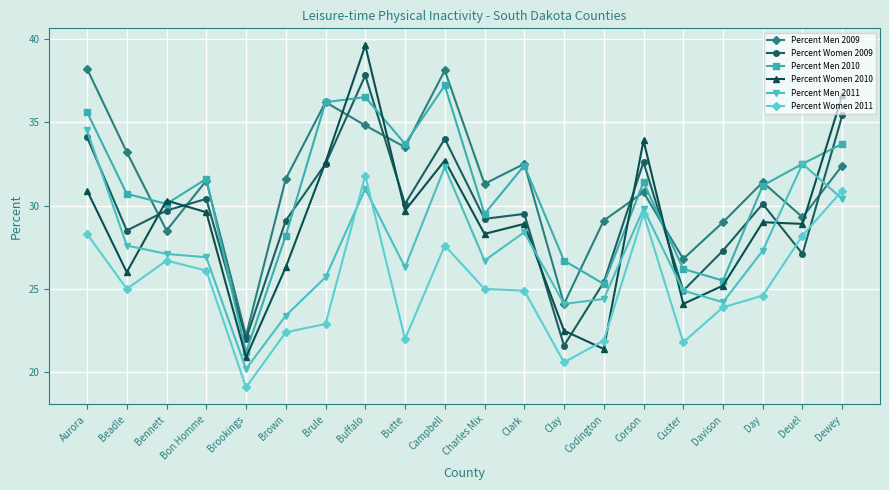

Which series has the widest spread of values?

Percent Women 2010